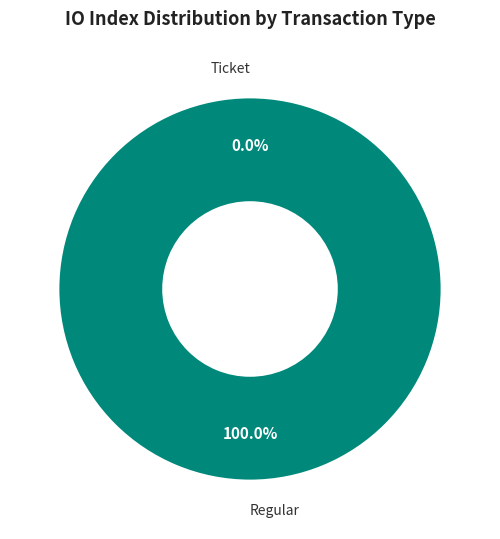

To the nearest percent, what is the difference between the Regular and Ticket slice percentages?

100%